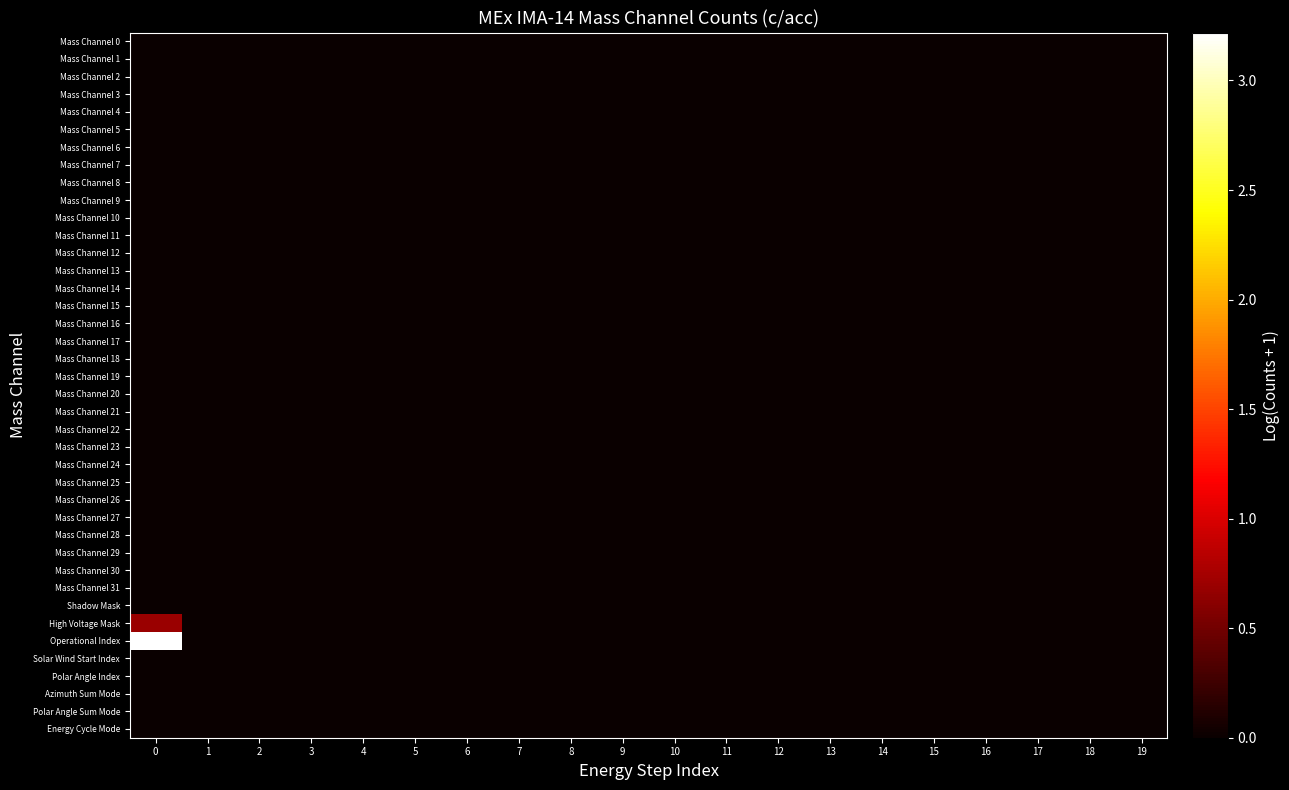

Which series has the largest range (max minus min)?

Operational Index